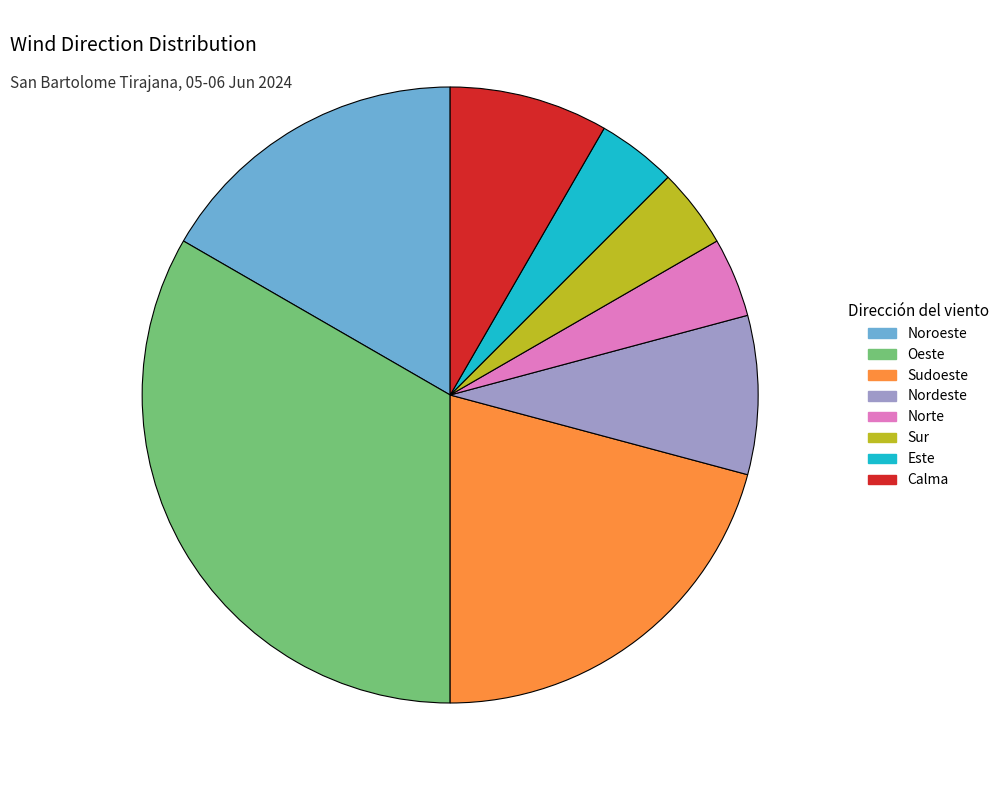

Which category has the biggest portion of the pie?

Oeste